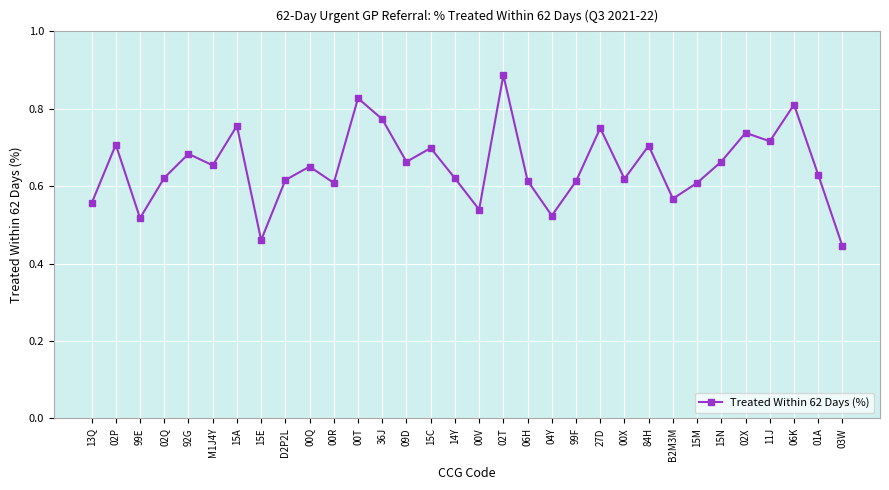

What is the sum of all values?

20.8